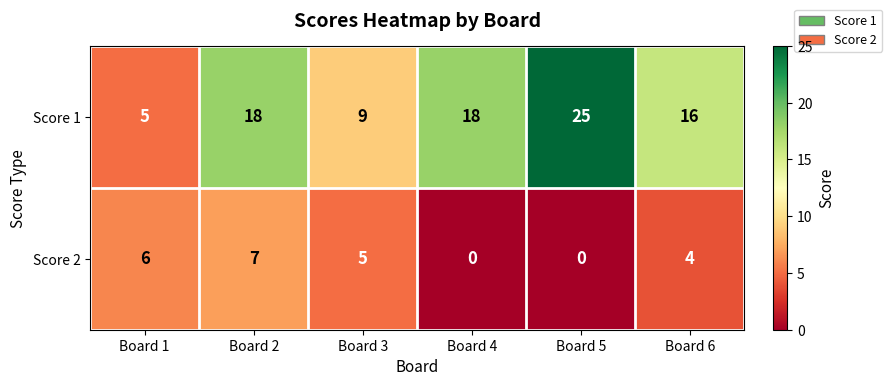

What is the sum of all Score 2 values?

22